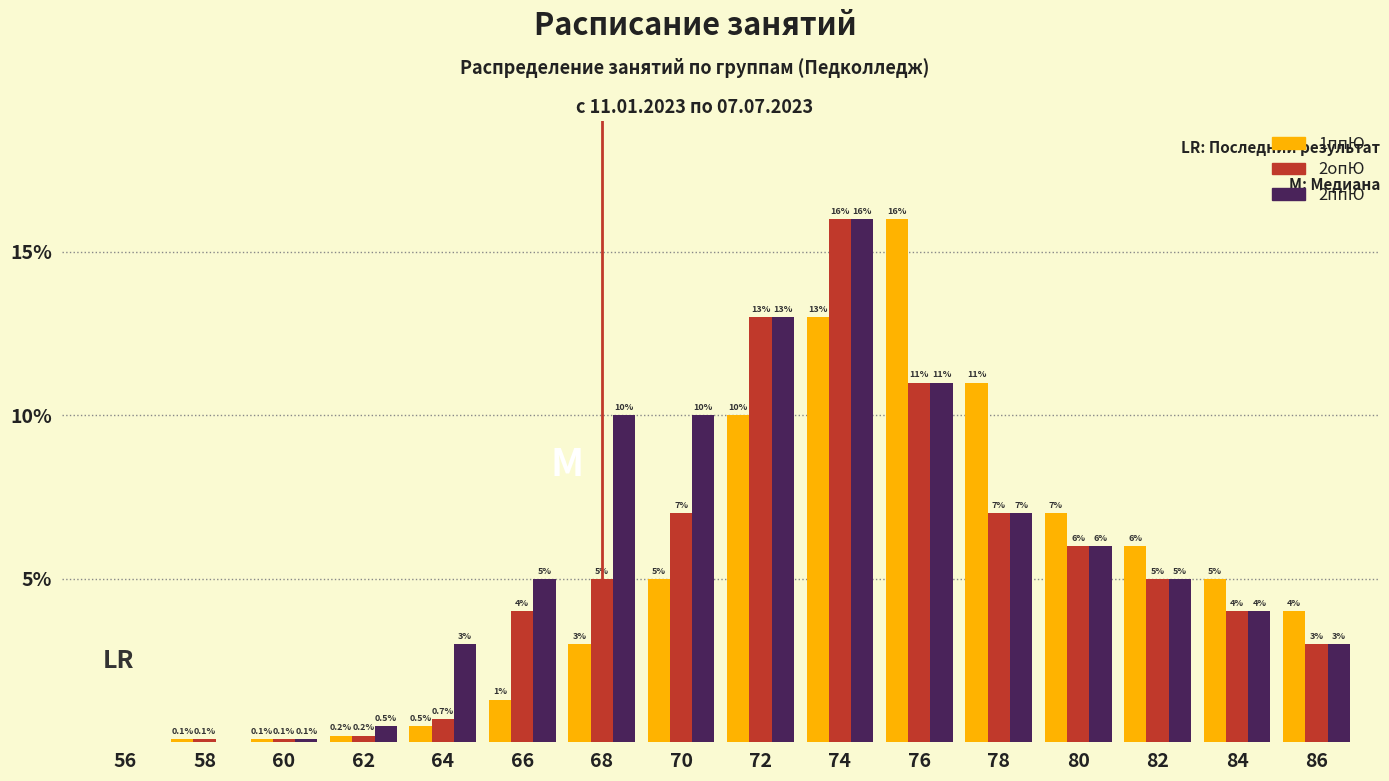

True or false: 2ппЮ has a value of 10.0 at 70.

True